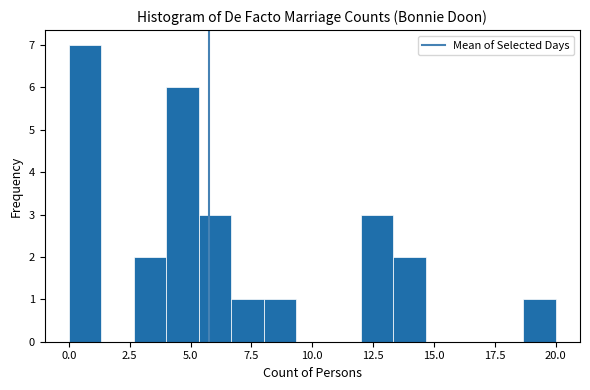

Read against the x-axis, roughly where is the centre of the tallest bar?

0.5